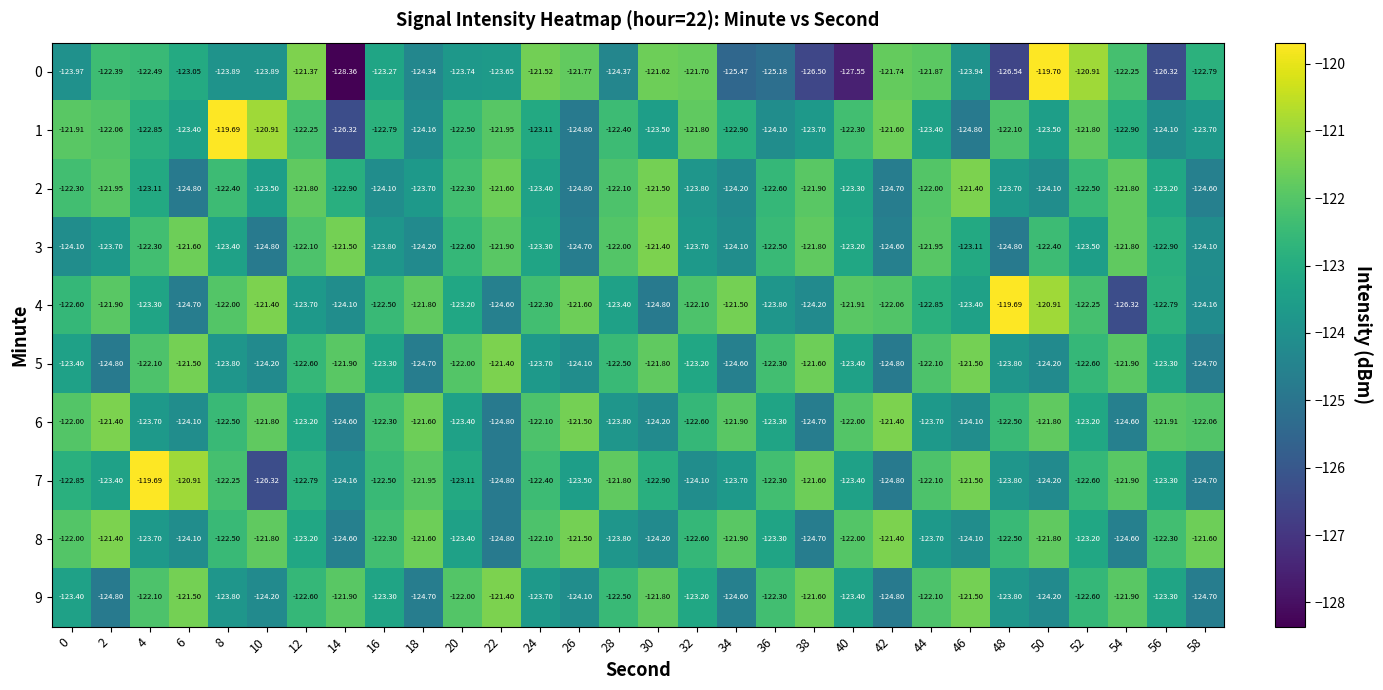

Reading left to right, what are all the values shown in this chart?

0: 0=-124.0	2=-122.4	4=-122.5	6=-123.0	8=-123.9	10=-123.9	12=-121.4	14=-128.4	16=-123.3	18=-124.3	20=-123.7	22=-123.7	24=-121.5	26=-121.8	28=-124.4	30=-121.6	32=-121.7	34=-125.5	36=-125.2	38=-126.5	40=-127.5	42=-121.7	44=-121.9	46=-123.9	48=-126.5	50=-119.7	52=-120.9	54=-122.2	56=-126.3	58=-122.8
1: 0=-121.9	2=-122.1	4=-122.8	6=-123.4	8=-119.7	10=-120.9	12=-122.2	14=-126.3	16=-122.8	18=-124.2	20=-122.5	22=-122.0	24=-123.1	26=-124.8	28=-122.4	30=-123.5	32=-121.8	34=-122.9	36=-124.1	38=-123.7	40=-122.3	42=-121.6	44=-123.4	46=-124.8	48=-122.1	50=-123.5	52=-121.8	54=-122.9	56=-124.1	58=-123.7
2: 0=-122.3	2=-122.0	4=-123.1	6=-124.8	8=-122.4	10=-123.5	12=-121.8	14=-122.9	16=-124.1	18=-123.7	20=-122.3	22=-121.6	24=-123.4	26=-124.8	28=-122.1	30=-121.5	32=-123.8	34=-124.2	36=-122.6	38=-121.9	40=-123.3	42=-124.7	44=-122.0	46=-121.4	48=-123.7	50=-124.1	52=-122.5	54=-121.8	56=-123.2	58=-124.6
3: 0=-124.1	2=-123.7	4=-122.3	6=-121.6	8=-123.4	10=-124.8	12=-122.1	14=-121.5	16=-123.8	18=-124.2	20=-122.6	22=-121.9	24=-123.3	26=-124.7	28=-122.0	30=-121.4	32=-123.7	34=-124.1	36=-122.5	38=-121.8	40=-123.2	42=-124.6	44=-122.0	46=-123.1	48=-124.8	50=-122.4	52=-123.5	54=-121.8	56=-122.9	58=-124.1
4: 0=-122.6	2=-121.9	4=-123.3	6=-124.7	8=-122.0	10=-121.4	12=-123.7	14=-124.1	16=-122.5	18=-121.8	20=-123.2	22=-124.6	24=-122.3	26=-121.6	28=-123.4	30=-124.8	32=-122.1	34=-121.5	36=-123.8	38=-124.2	40=-121.9	42=-122.1	44=-122.8	46=-123.4	48=-119.7	50=-120.9	52=-122.2	54=-126.3	56=-122.8	58=-124.2
5: 0=-123.4	2=-124.8	4=-122.1	6=-121.5	8=-123.8	10=-124.2	12=-122.6	14=-121.9	16=-123.3	18=-124.7	20=-122.0	22=-121.4	24=-123.7	26=-124.1	28=-122.5	30=-121.8	32=-123.2	34=-124.6	36=-122.3	38=-121.6	40=-123.4	42=-124.8	44=-122.1	46=-121.5	48=-123.8	50=-124.2	52=-122.6	54=-121.9	56=-123.3	58=-124.7
6: 0=-122.0	2=-121.4	4=-123.7	6=-124.1	8=-122.5	10=-121.8	12=-123.2	14=-124.6	16=-122.3	18=-121.6	20=-123.4	22=-124.8	24=-122.1	26=-121.5	28=-123.8	30=-124.2	32=-122.6	34=-121.9	36=-123.3	38=-124.7	40=-122.0	42=-121.4	44=-123.7	46=-124.1	48=-122.5	50=-121.8	52=-123.2	54=-124.6	56=-121.9	58=-122.1
7: 0=-122.8	2=-123.4	4=-119.7	6=-120.9	8=-122.2	10=-126.3	12=-122.8	14=-124.2	16=-122.5	18=-122.0	20=-123.1	22=-124.8	24=-122.4	26=-123.5	28=-121.8	30=-122.9	32=-124.1	34=-123.7	36=-122.3	38=-121.6	40=-123.4	42=-124.8	44=-122.1	46=-121.5	48=-123.8	50=-124.2	52=-122.6	54=-121.9	56=-123.3	58=-124.7
8: 0=-122.0	2=-121.4	4=-123.7	6=-124.1	8=-122.5	10=-121.8	12=-123.2	14=-124.6	16=-122.3	18=-121.6	20=-123.4	22=-124.8	24=-122.1	26=-121.5	28=-123.8	30=-124.2	32=-122.6	34=-121.9	36=-123.3	38=-124.7	40=-122.0	42=-121.4	44=-123.7	46=-124.1	48=-122.5	50=-121.8	52=-123.2	54=-124.6	56=-122.3	58=-121.6
9: 0=-123.4	2=-124.8	4=-122.1	6=-121.5	8=-123.8	10=-124.2	12=-122.6	14=-121.9	16=-123.3	18=-124.7	20=-122.0	22=-121.4	24=-123.7	26=-124.1	28=-122.5	30=-121.8	32=-123.2	34=-124.6	36=-122.3	38=-121.6	40=-123.4	42=-124.8	44=-122.1	46=-121.5	48=-123.8	50=-124.2	52=-122.6	54=-121.9	56=-123.3	58=-124.7